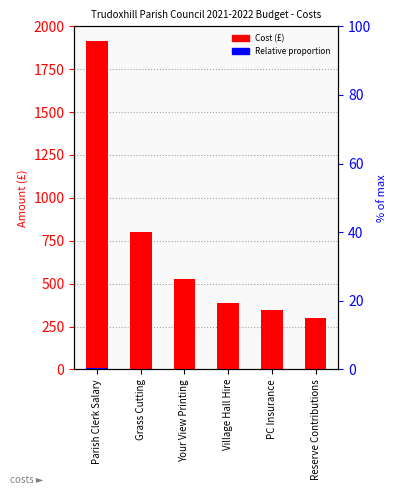

What is the approximate value of Cost (£) at Reserve Contributions?

300.0